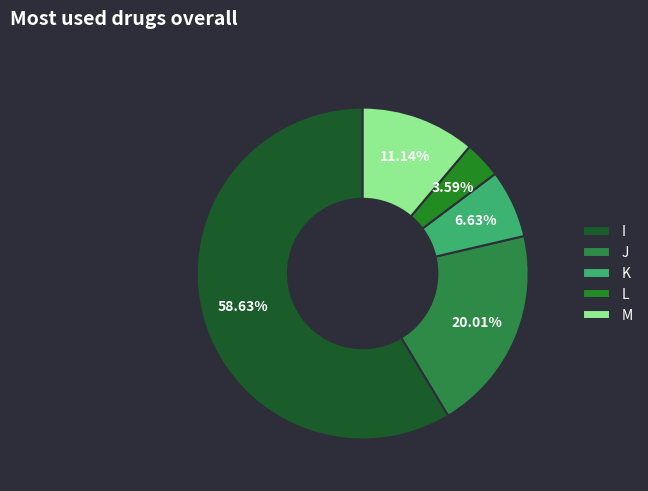

What percentage is the J slice, to the nearest percent?

20%